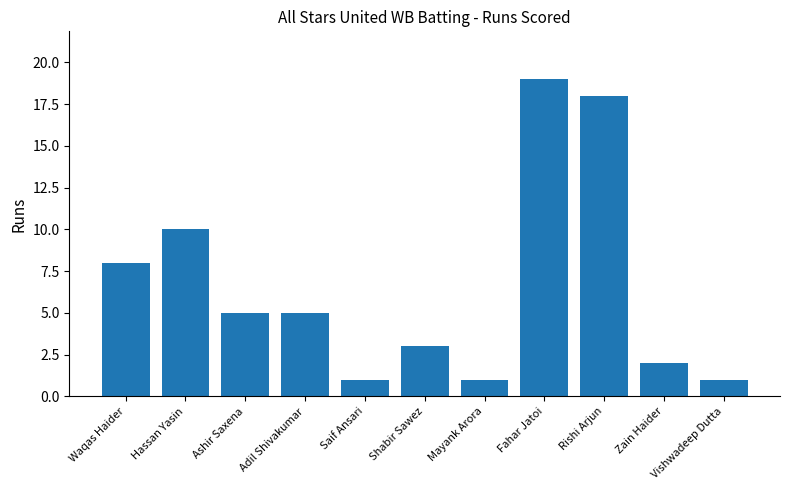

Are the bars horizontal?

No